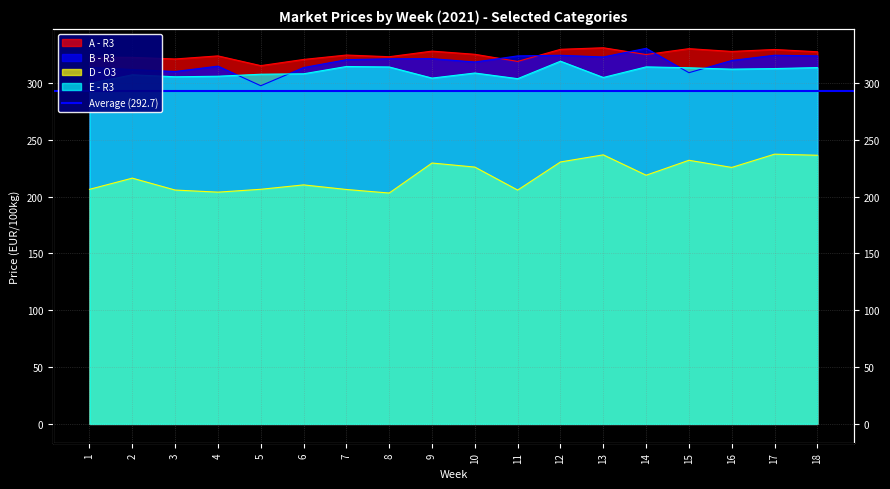

What is the sum of all D - O3 values?

3936.9